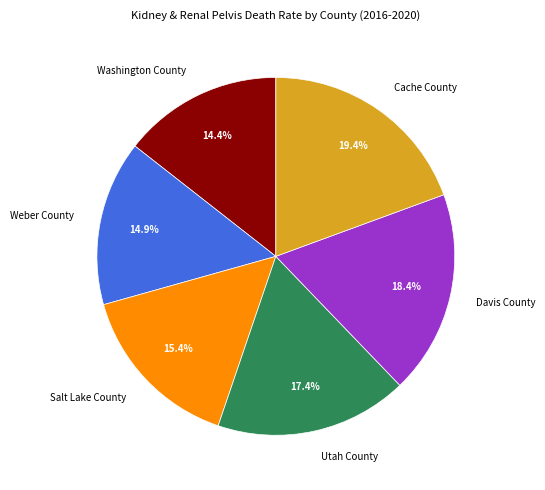

Is it true that Salt Lake County is 1% of the pie?

False